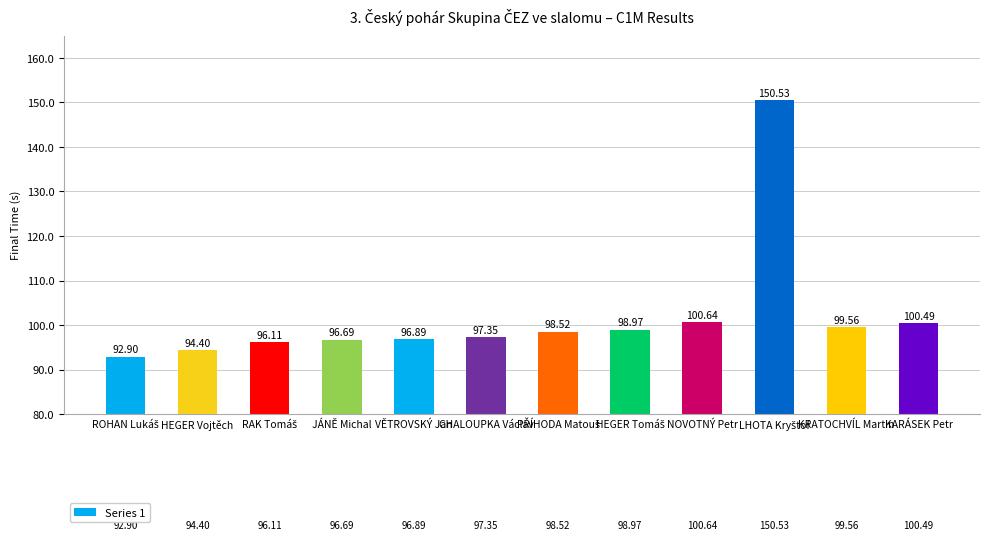

Where is the data nearest to the value 121?

NOVOTNÝ Petr